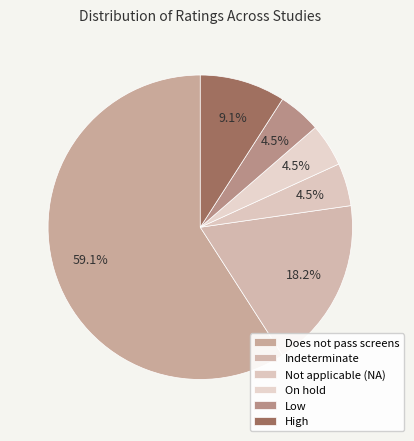

Is there any slice that represents more than half of the pie?

Yes